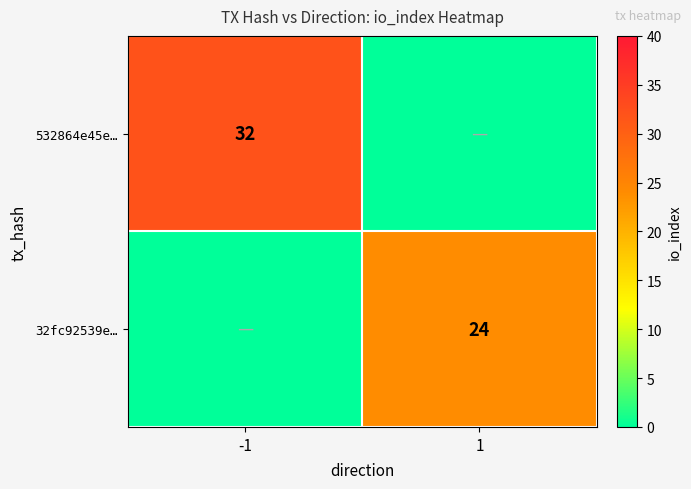

At how many categories does at least one series exceed 9?

2